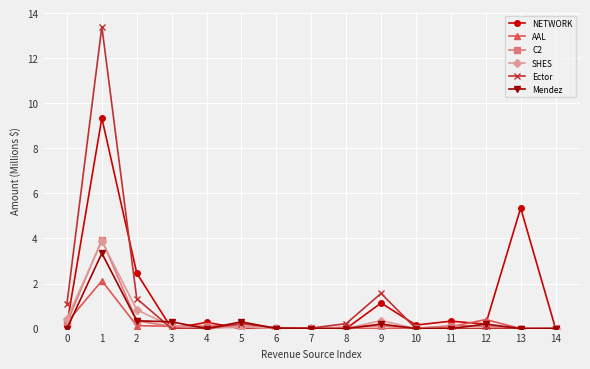

Is it true that Ector equals 1.3 at 2?

True